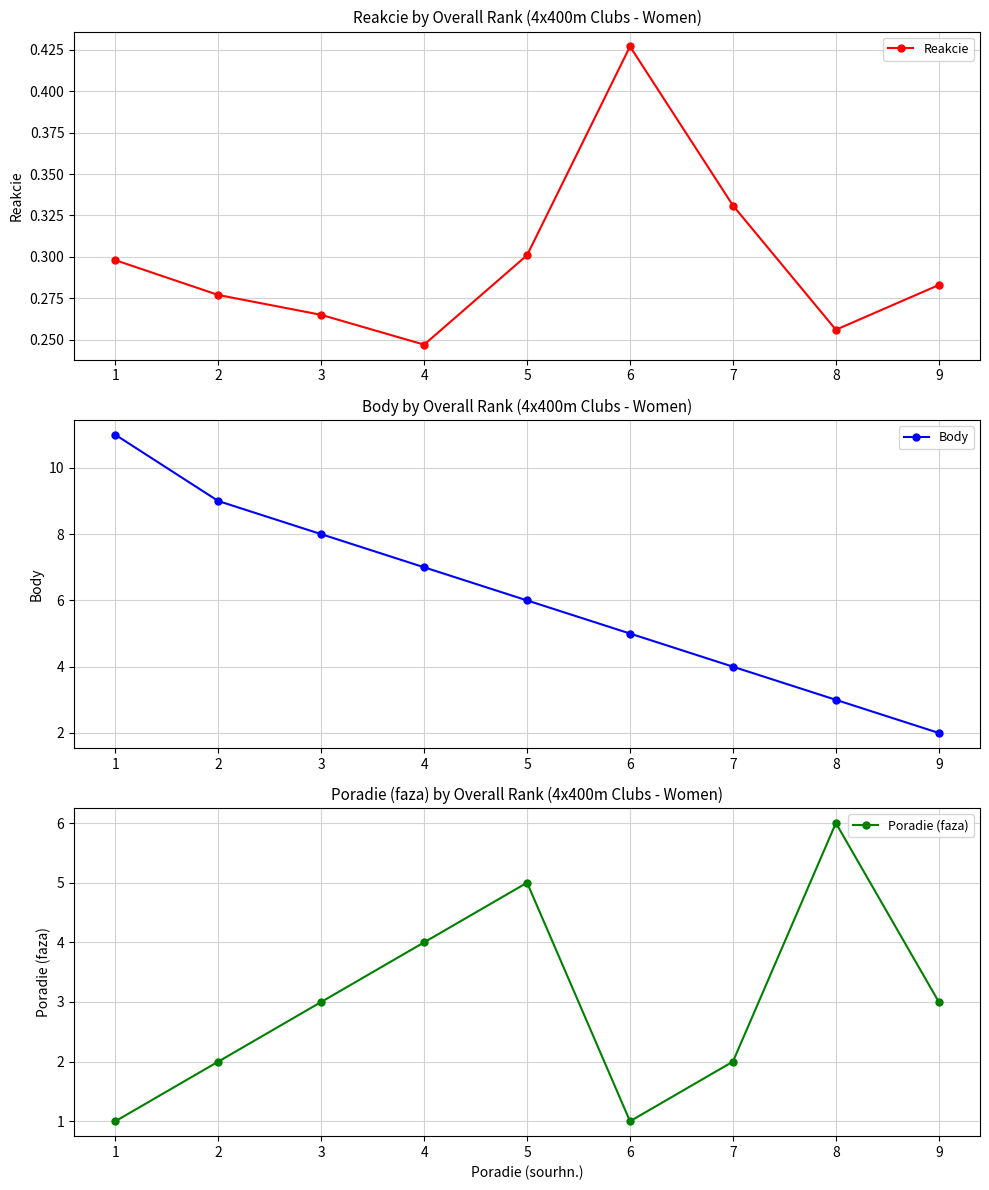

What is the difference between the highest and lowest values at 3?

7.7